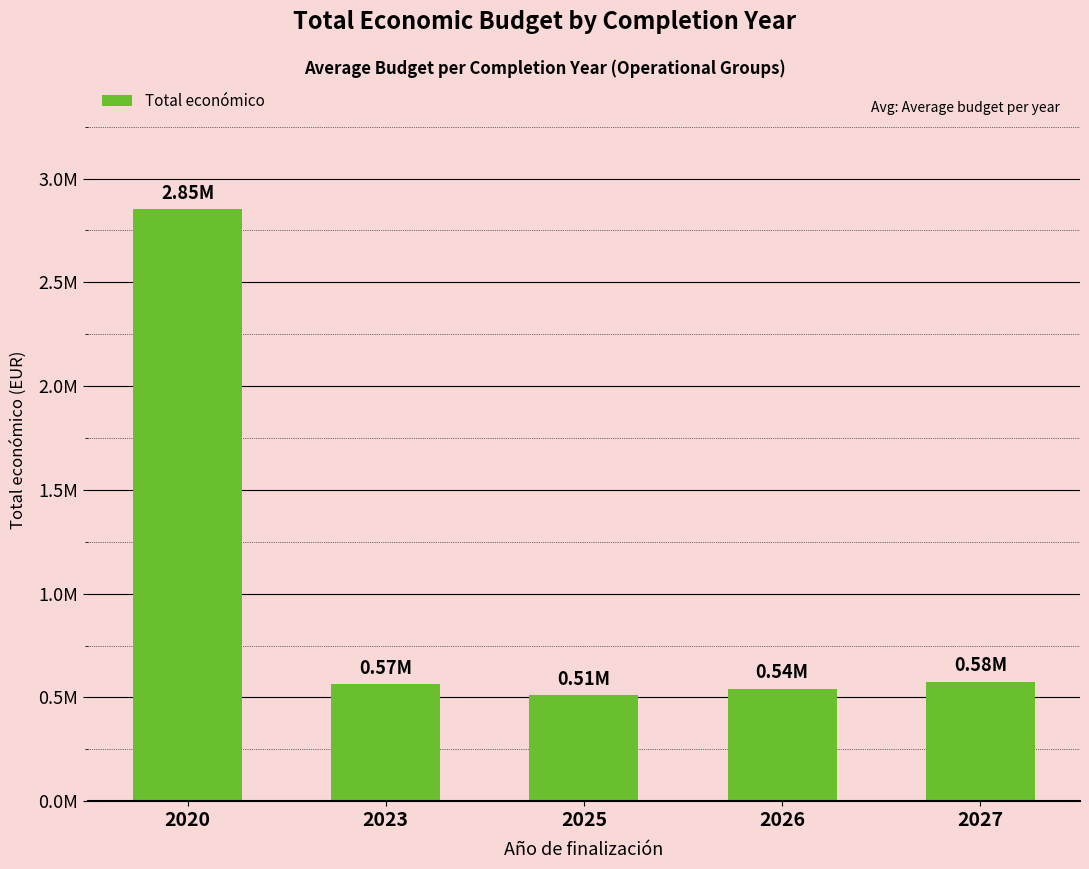

Are the bars horizontal?

No